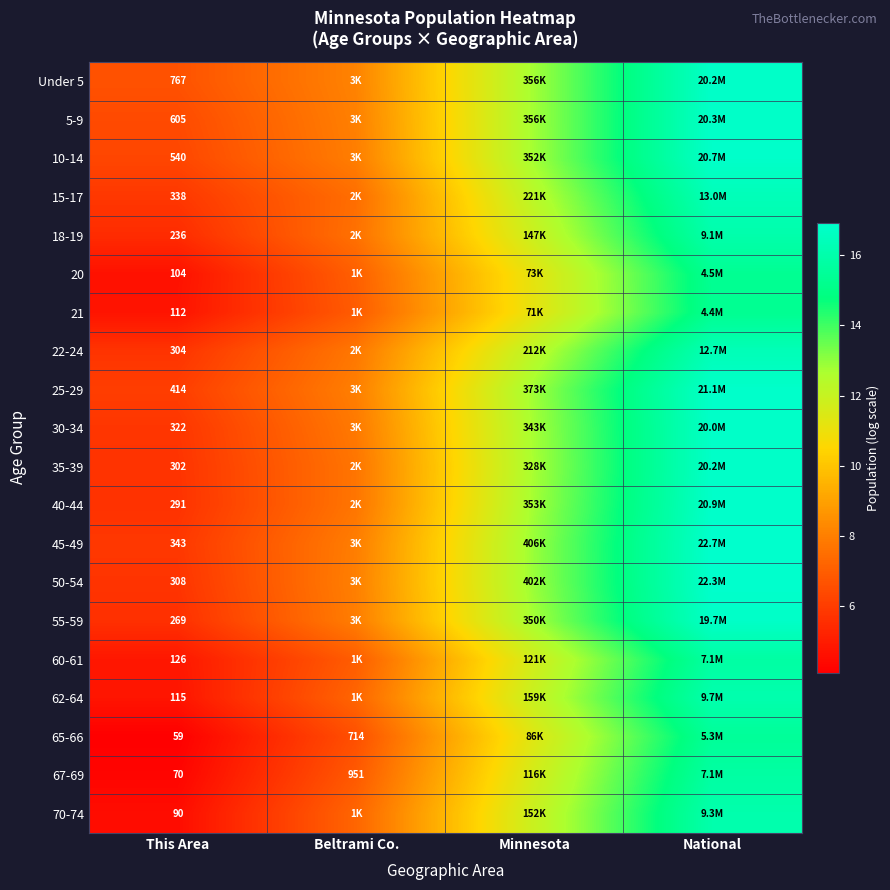

At which label is 67-69 closest to 10?

Minnesota